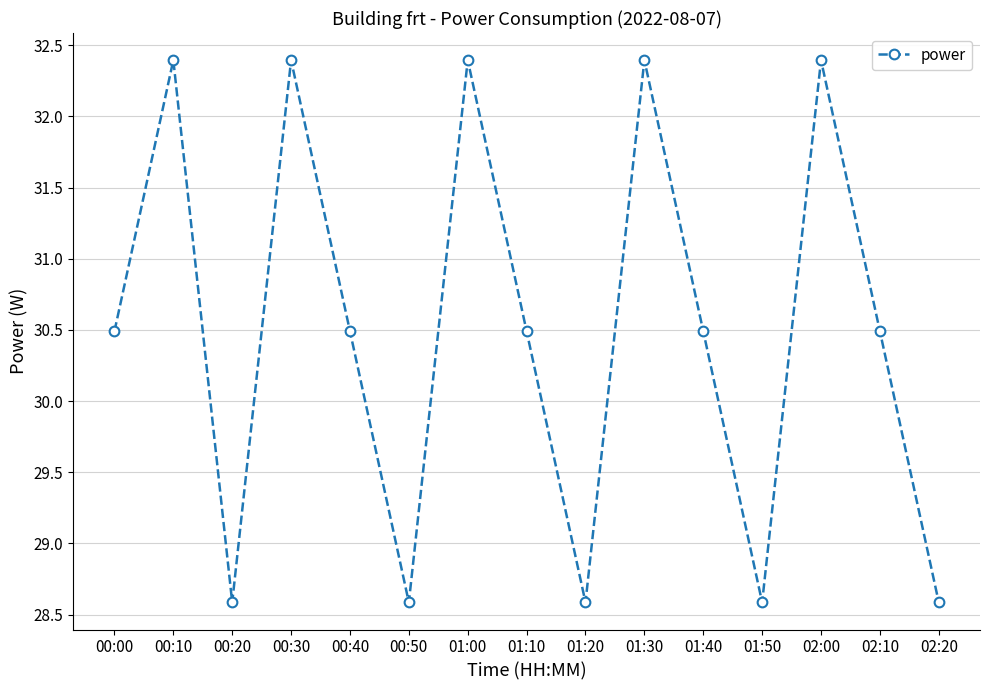

True or false: the data shows 52.8 at 02:00.

False